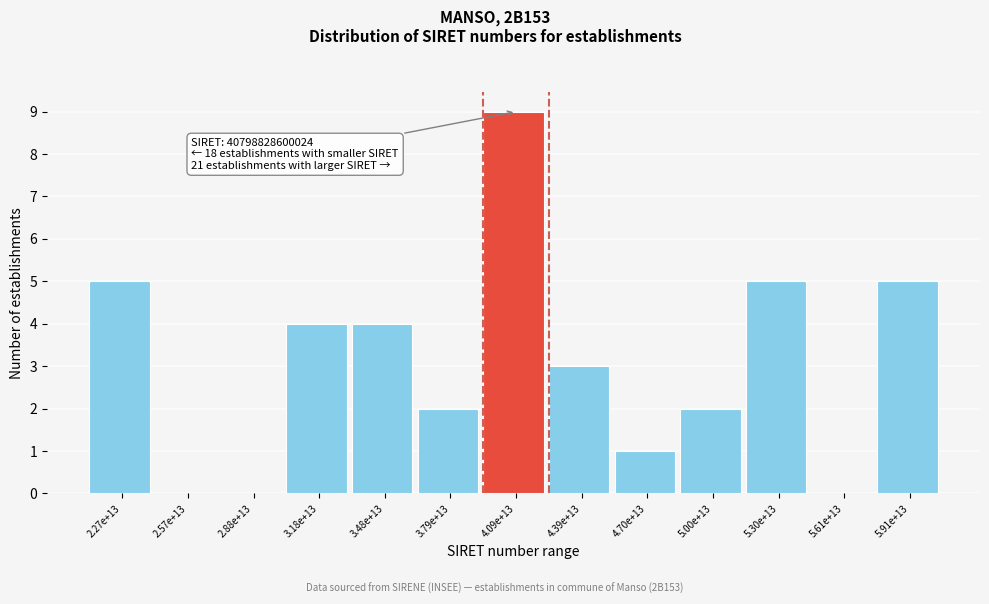

Reading left to right, list all the values displayed in this chart.

2.27e+13=5	2.57e+13=0	2.88e+13=0	3.18e+13=4	3.48e+13=4	3.79e+13=2	4.09e+13=9	4.39e+13=3	4.70e+13=1	5.00e+13=2	5.30e+13=5	5.61e+13=0	5.91e+13=5